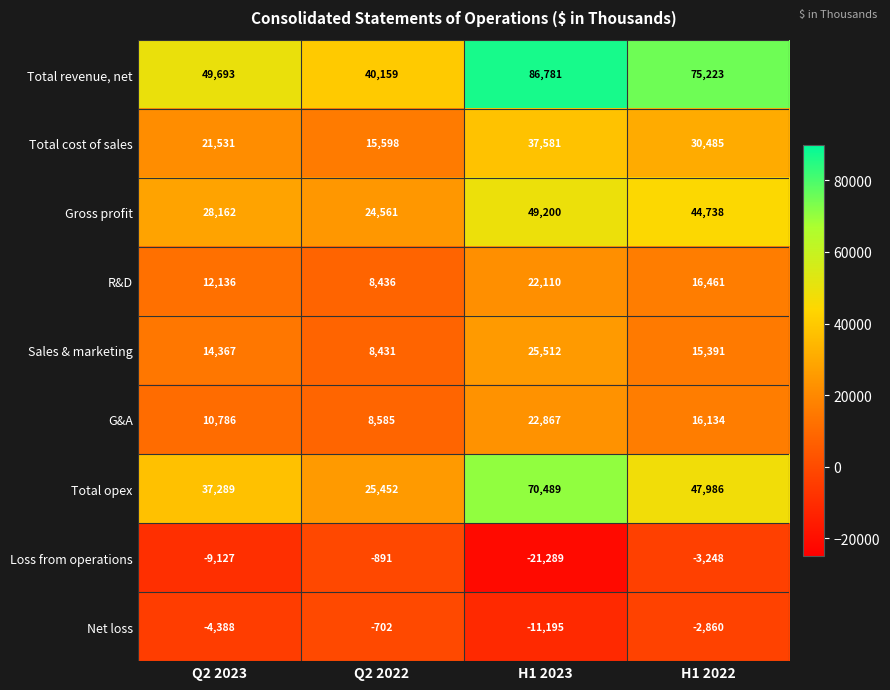

Rank the series at H1 2023 from lowest to highest value.

Loss from operations, Net loss, R&D, G&A, Sales & marketing, Total cost of sales, Gross profit, Total opex, Total revenue, net